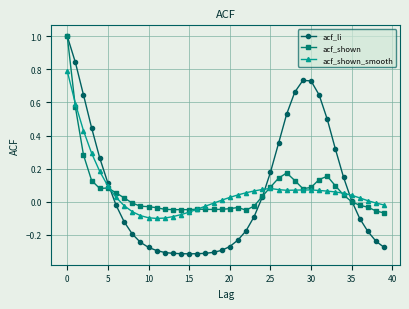

What is the maximum value shown in the chart?

1.0